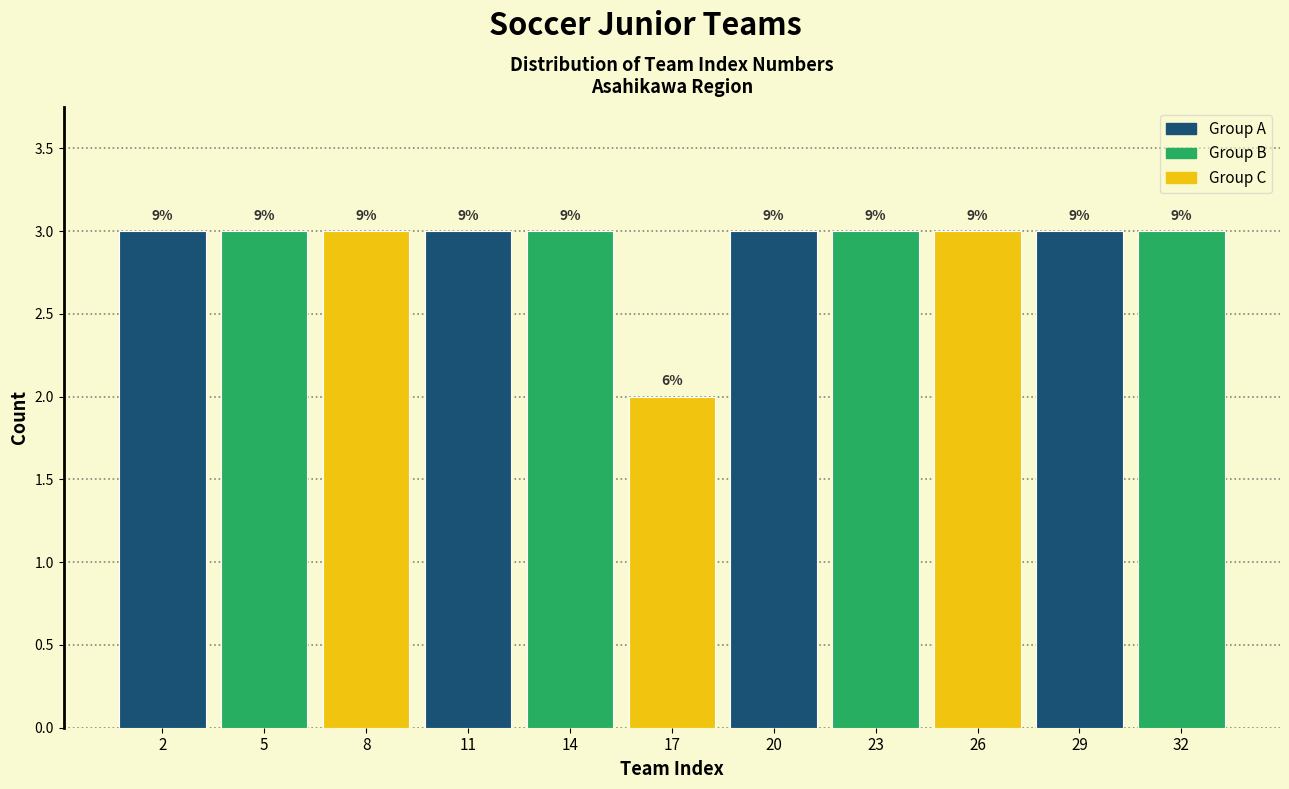

How many bars are there in total?

11